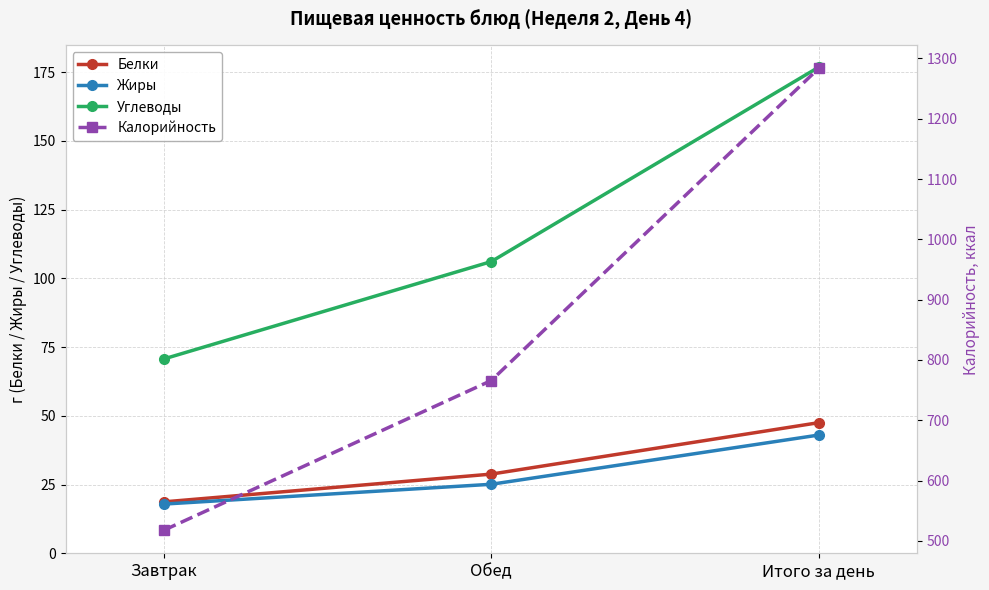

Which series has the widest spread of values?

Калорийность